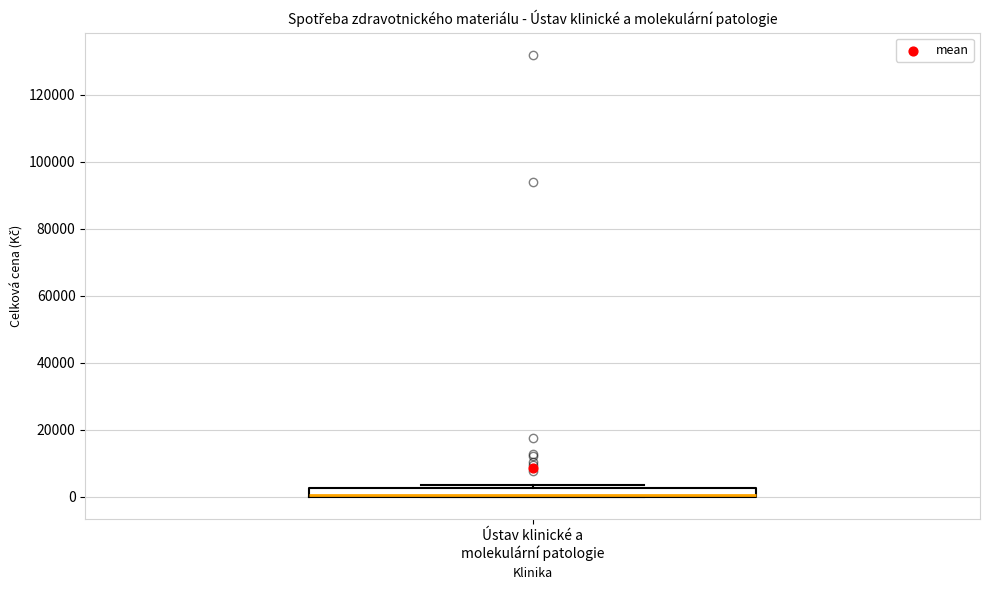

Where is the lower edge of the box for Ústav klinické a molekulární patologie on the y-axis? The values are not printed on the chart, so give them approximately, as read against the axis.

0